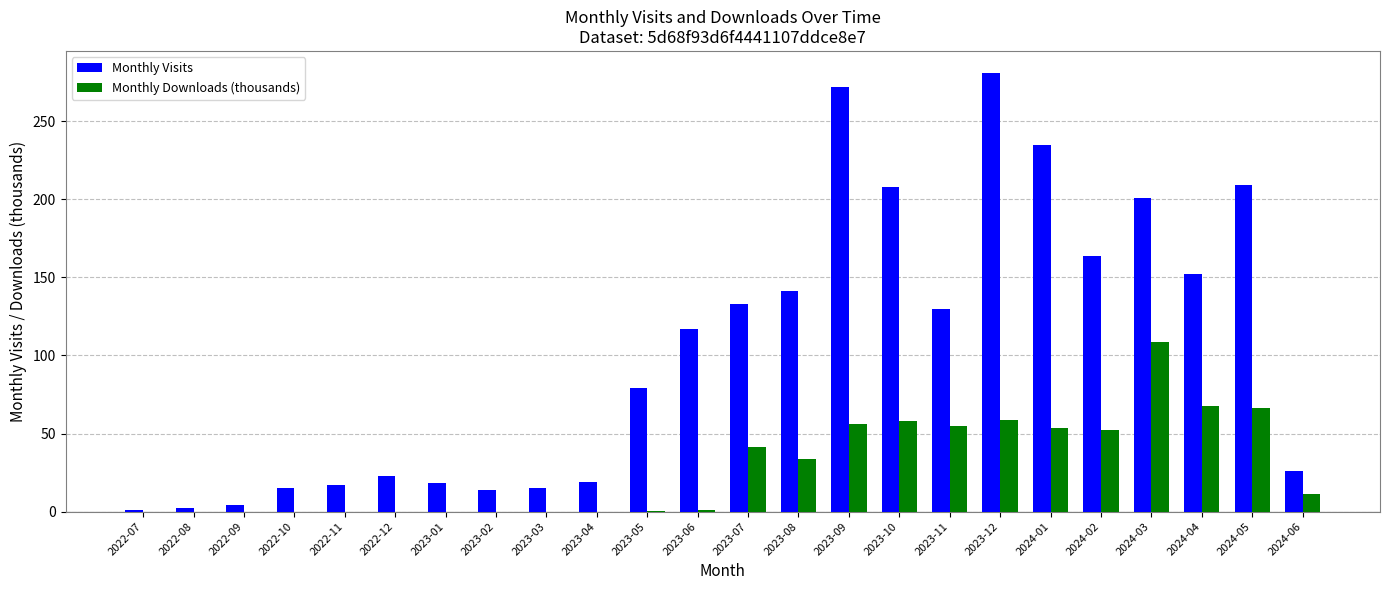

True or false: Monthly Visits has a value of 56.1 at 2023-07.

False